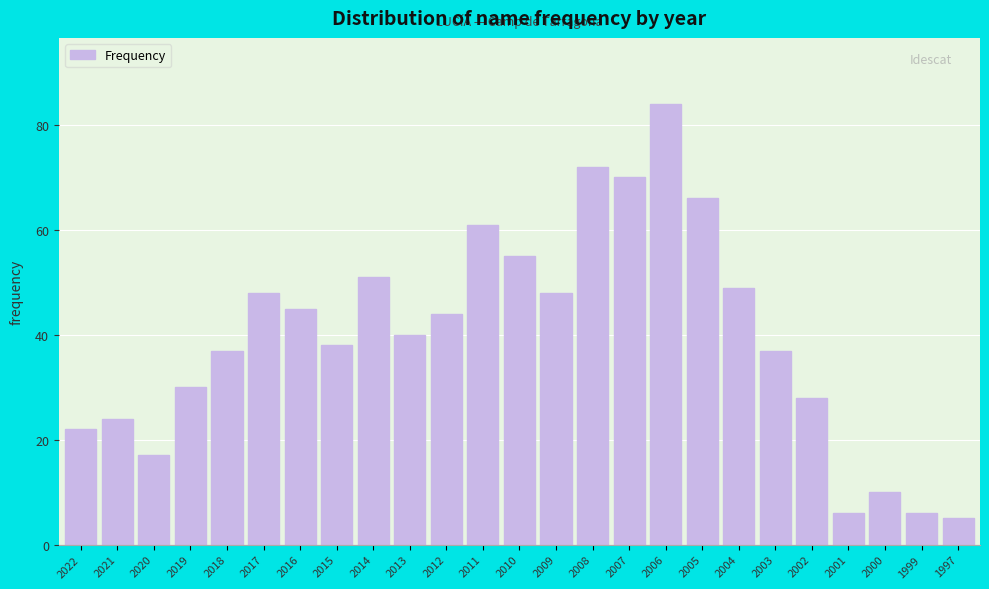

Reading right to left, transcribe all the data shown in this chart.

1997=5	1999=6	2000=10	2001=6	2002=28	2003=37	2004=49	2005=66	2006=84	2007=70	2008=72	2009=48	2010=55	2011=61	2012=44	2013=40	2014=51	2015=38	2016=45	2017=48	2018=37	2019=30	2020=17	2021=24	2022=22